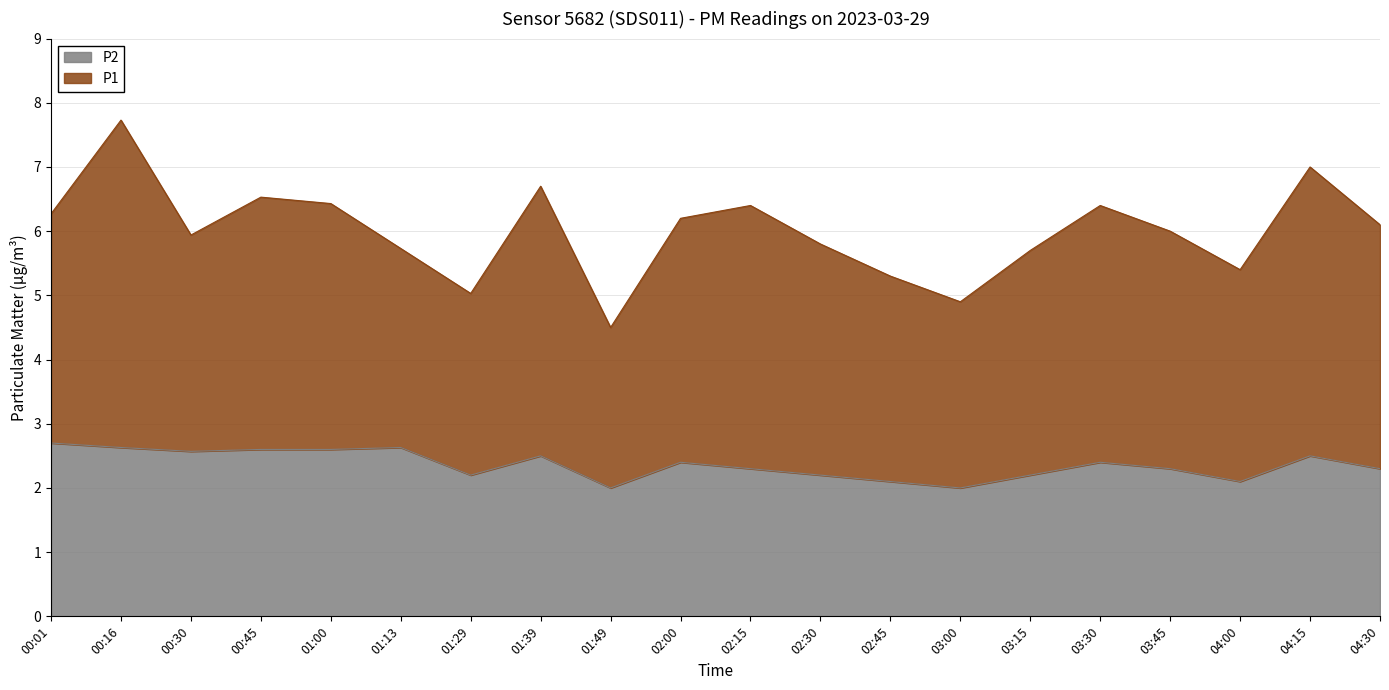

What is the lowest value of the P2 series?

2.0